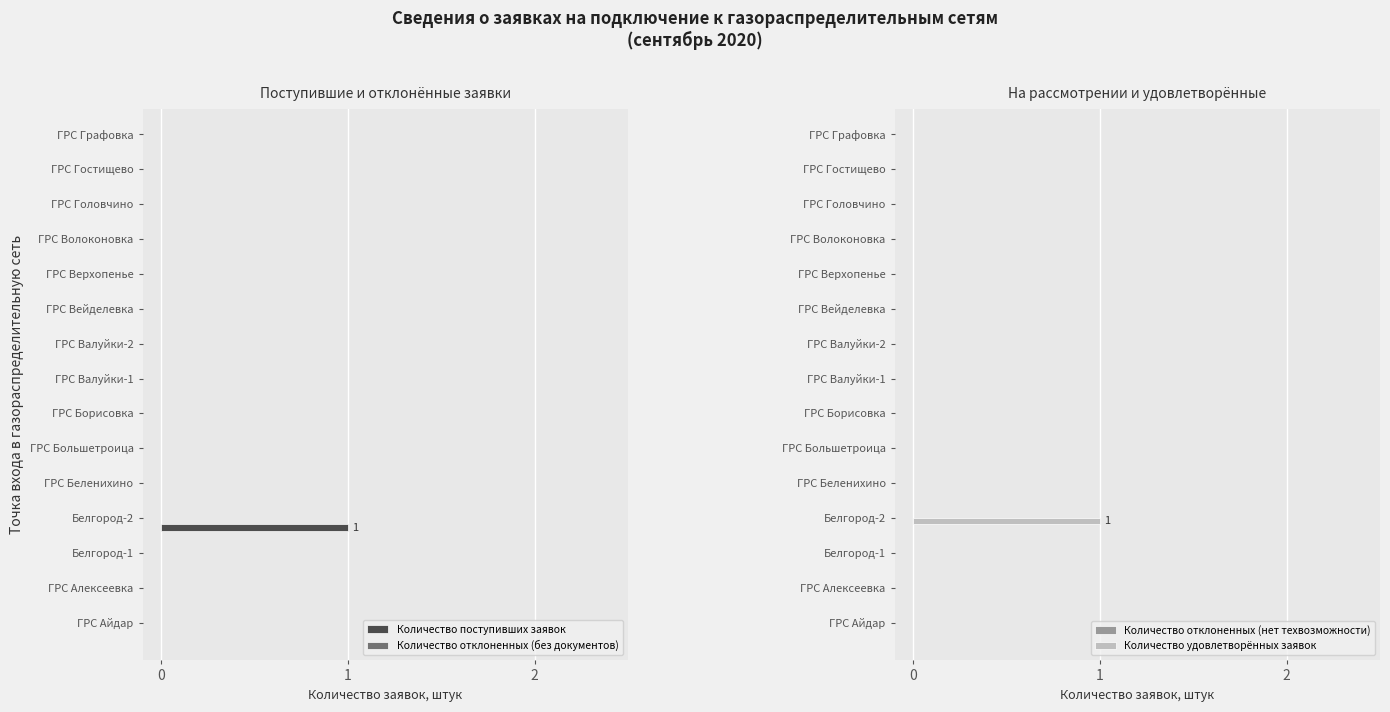

True or false: Количество удовлетворённых заявок has a value of 0 at ГРС Вейделевка.

True